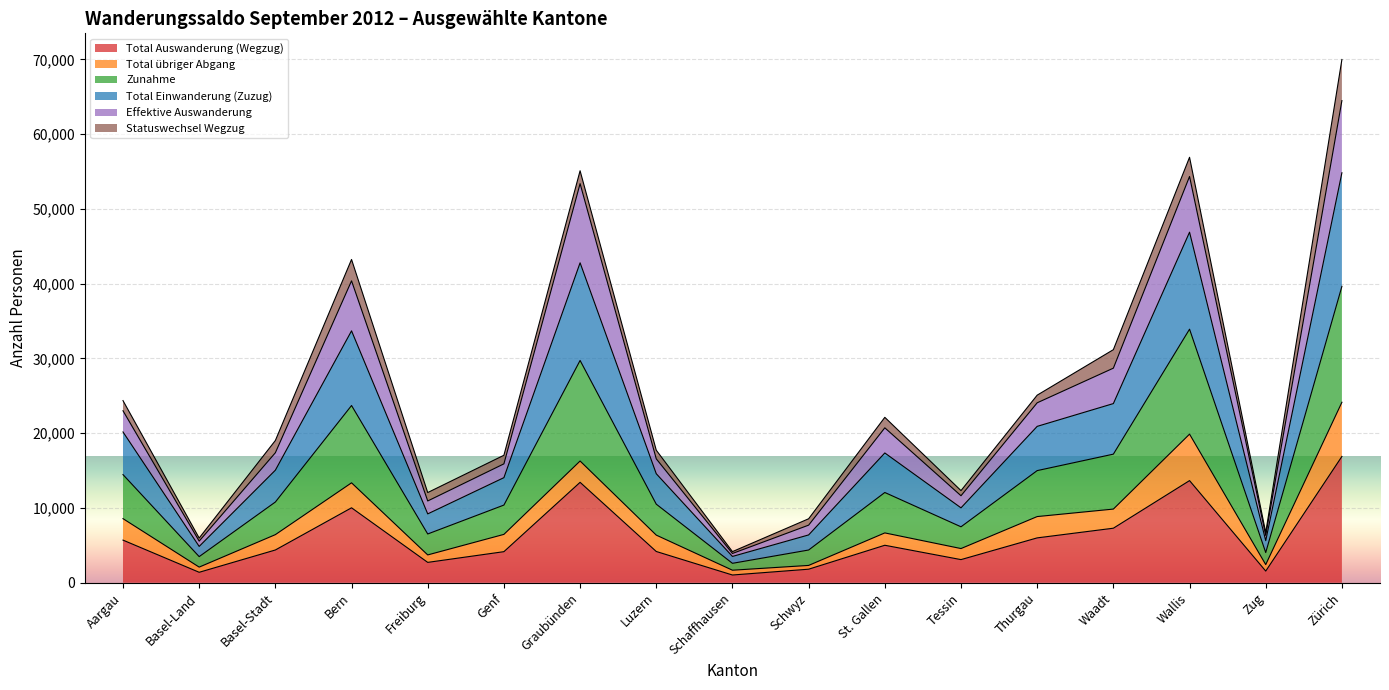

Does the chart display data point markers on the line(s)?

No